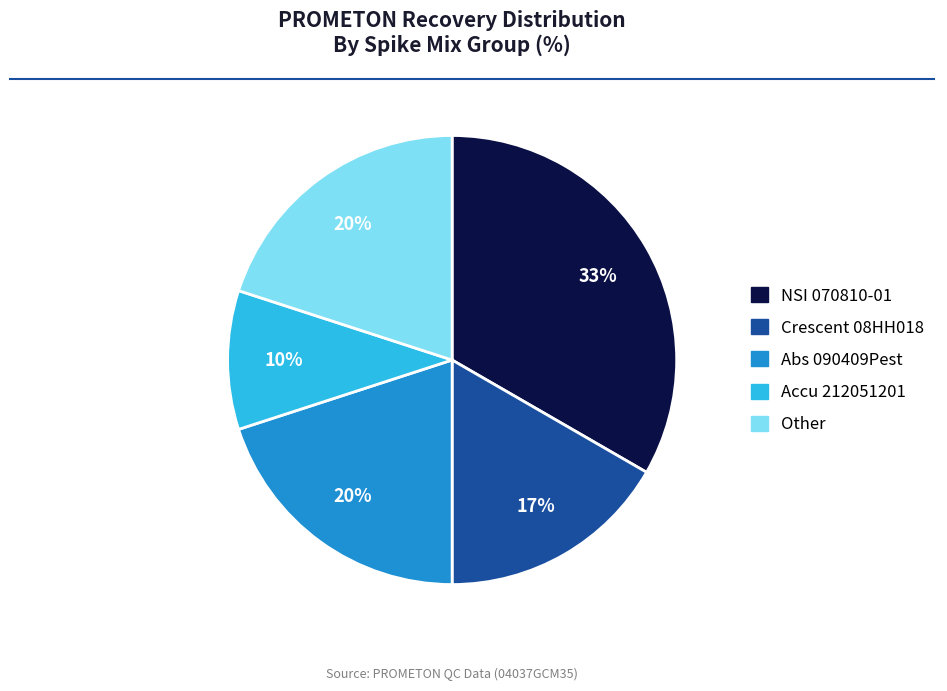

Does any single category account for the majority?

No